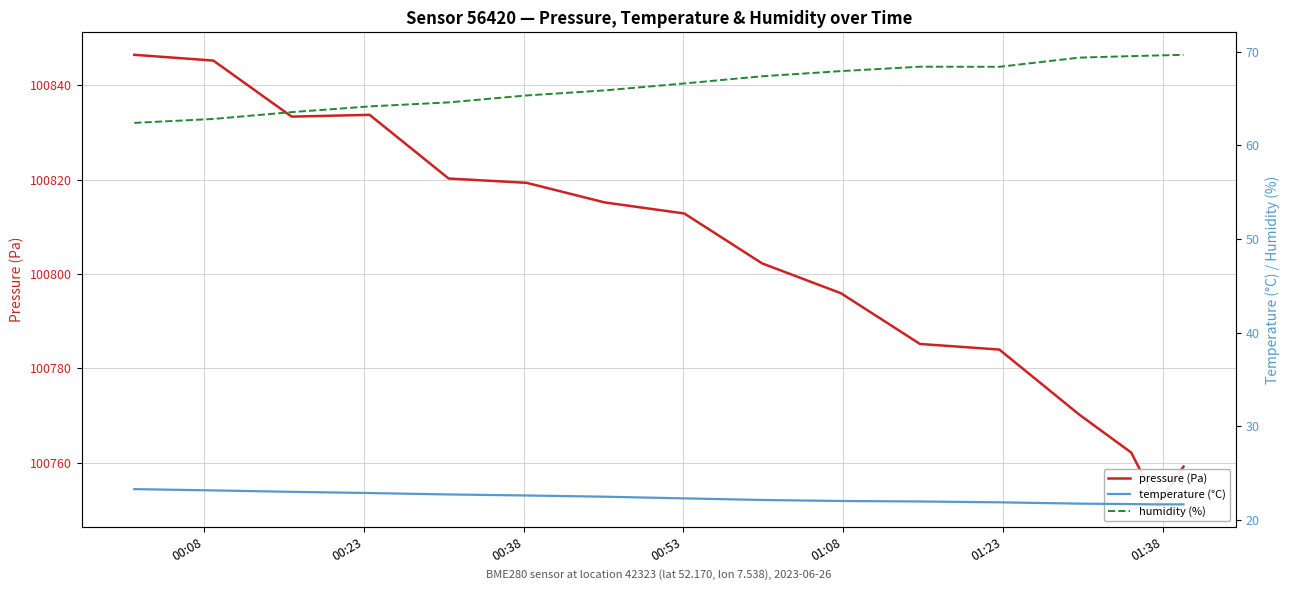

How many data points in humidity (%) are less than 67?

8